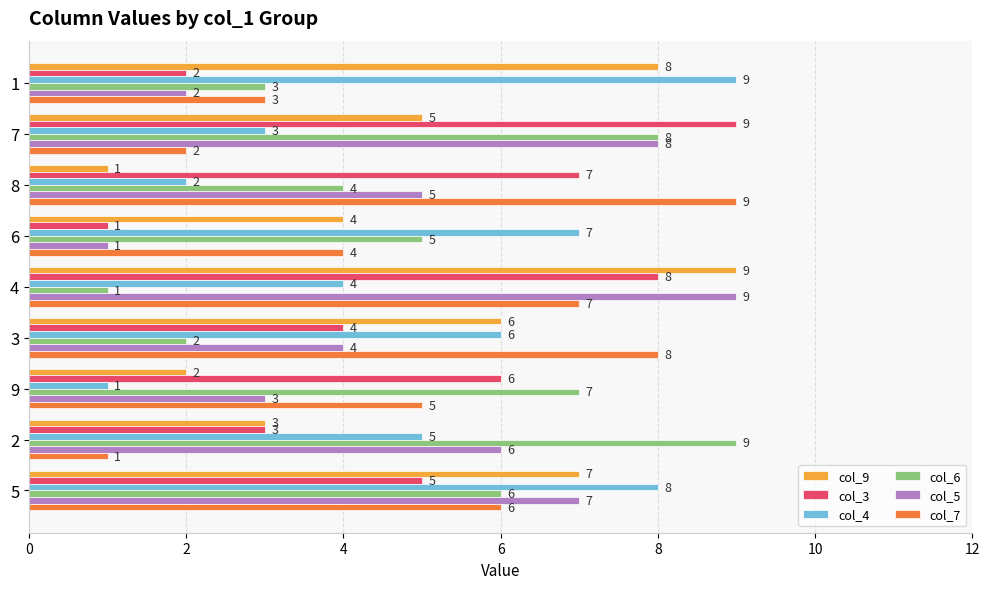

Which series changed the most between 4 and 9?

col_9